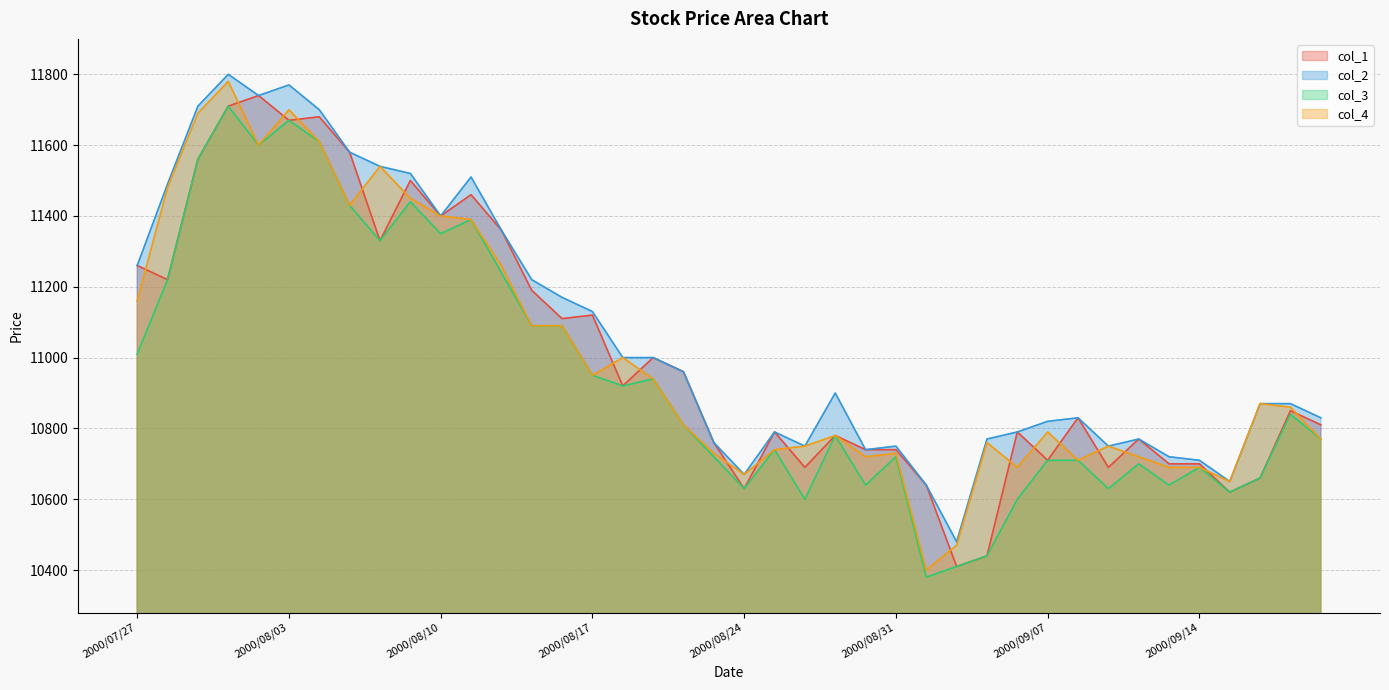

True or false: col_4 and col_2 cross at least once.

False